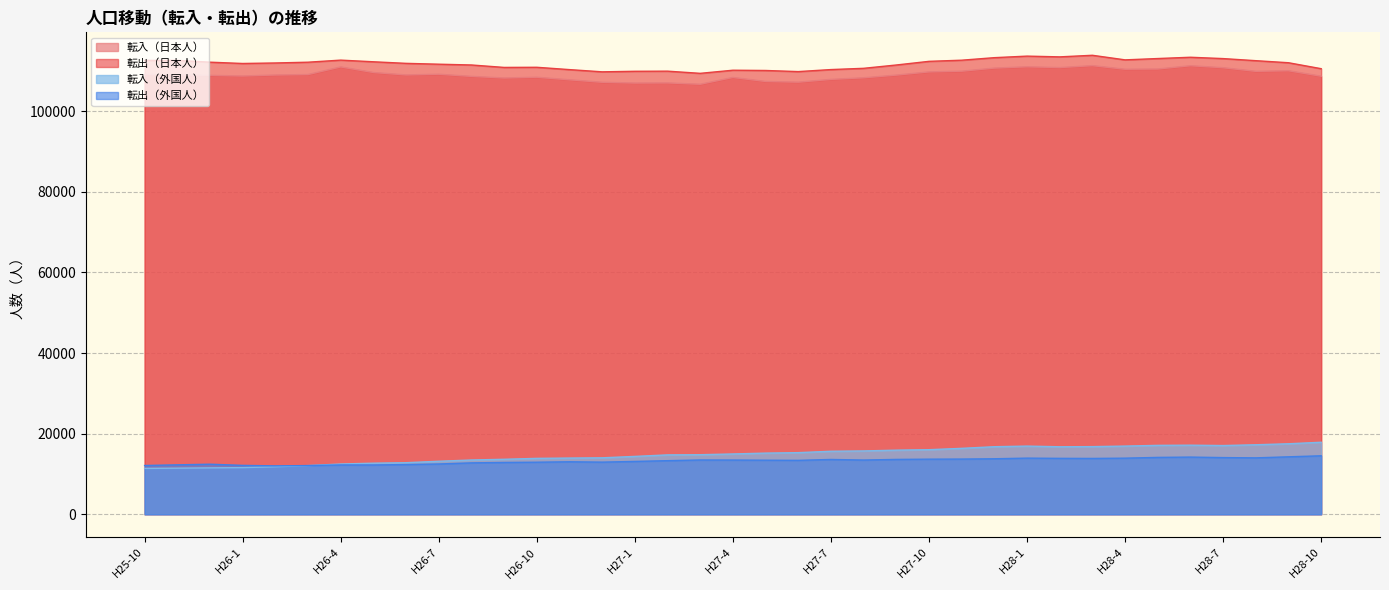

Where does the 転出（日本人） series first go above 111991?

H25-10